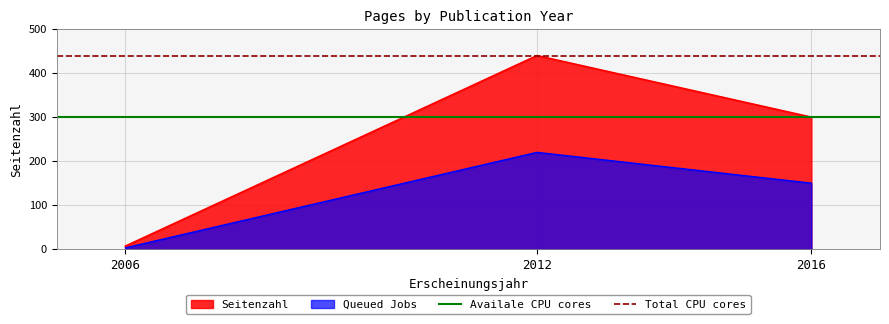

Where is Total CPU cores nearest to the value 440?

2006